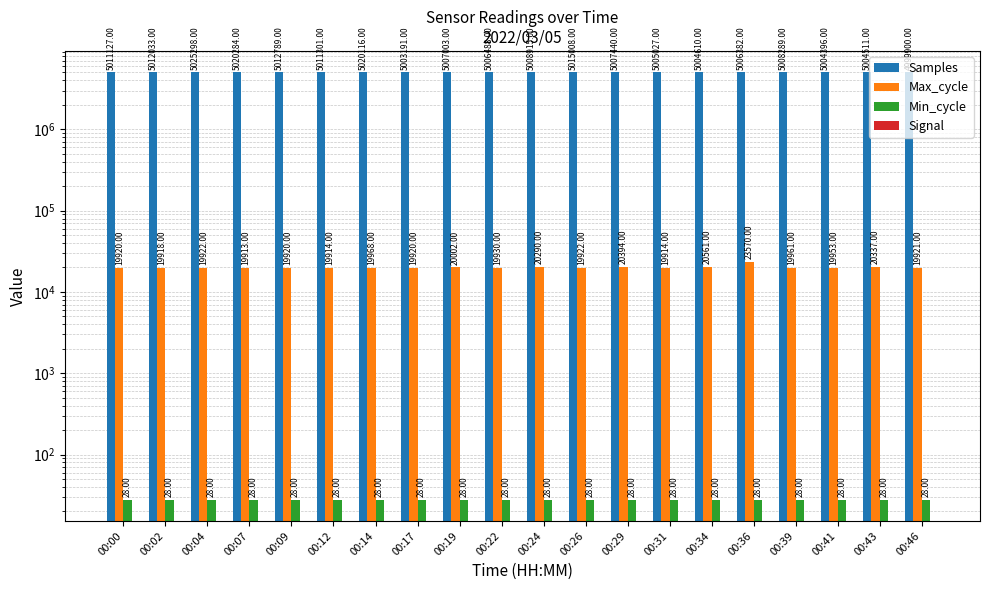

List the series in order of their peak value, lowest first.

Signal, Min_cycle, Max_cycle, Samples